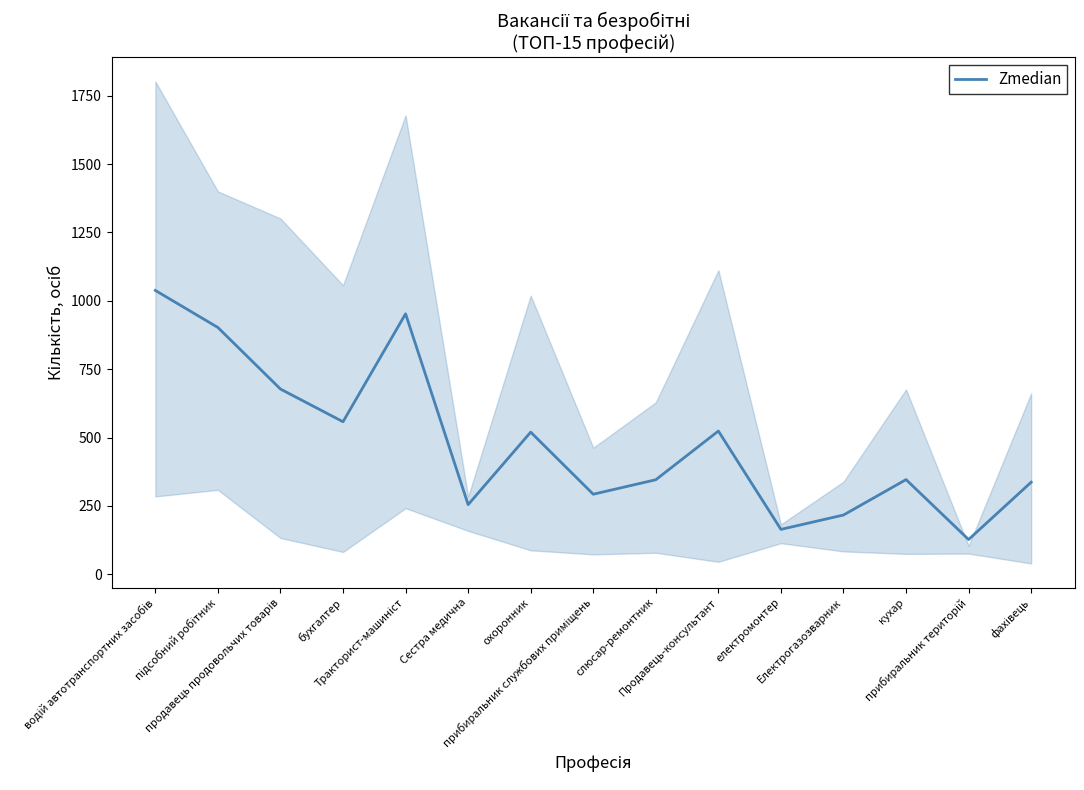

How many values exceed 346?

8